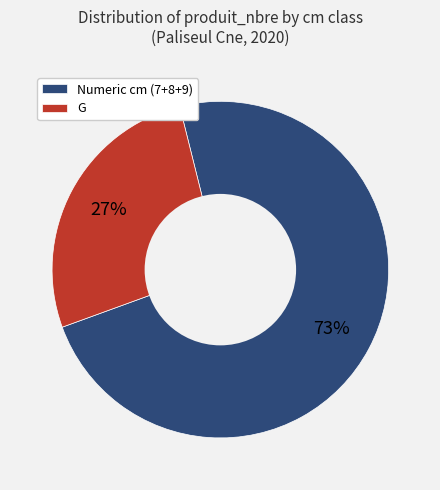

True or false: G accounts for 20% of the total.

False